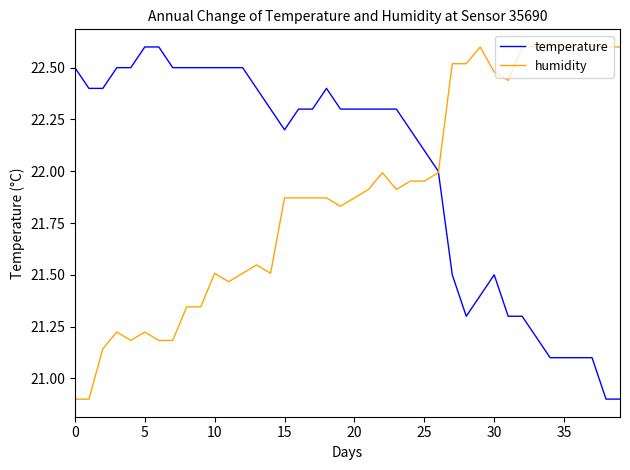

Rank the series by their average value, from lowest to highest.

humidity, temperature